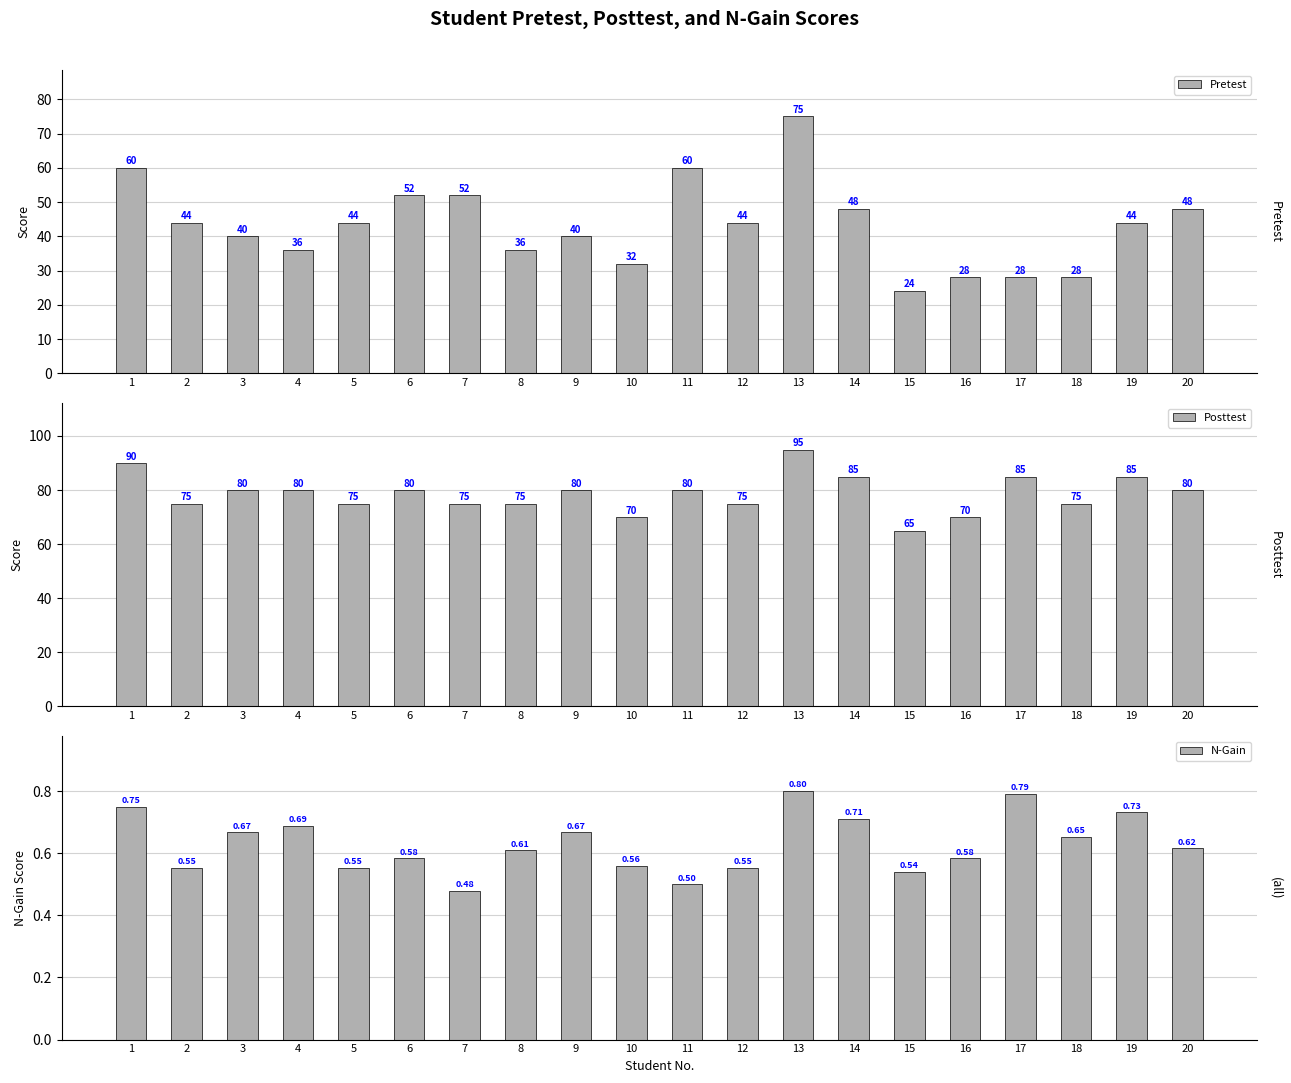

Which has a higher value, 10 or 5?

5